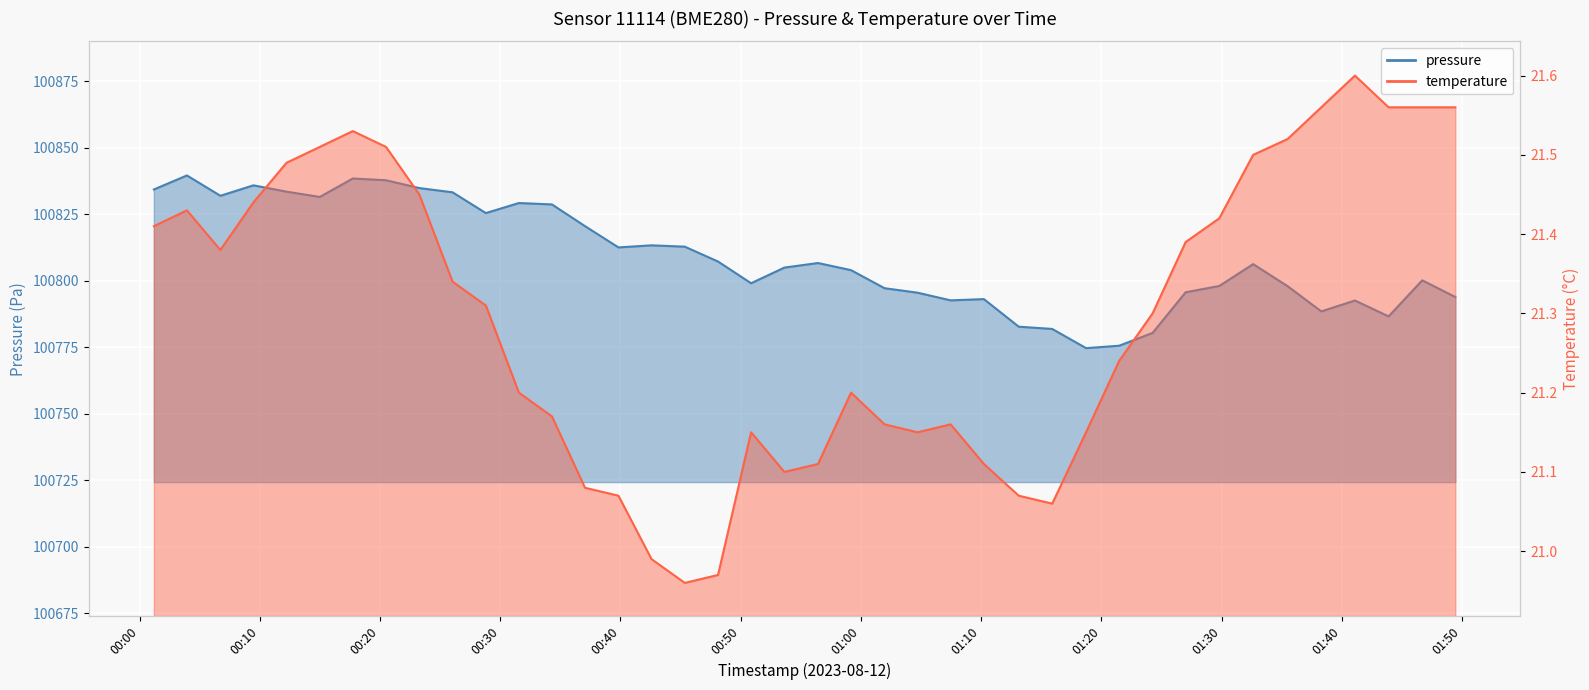

What is the difference between the maximum and second lowest values in the temperature series?

0.6